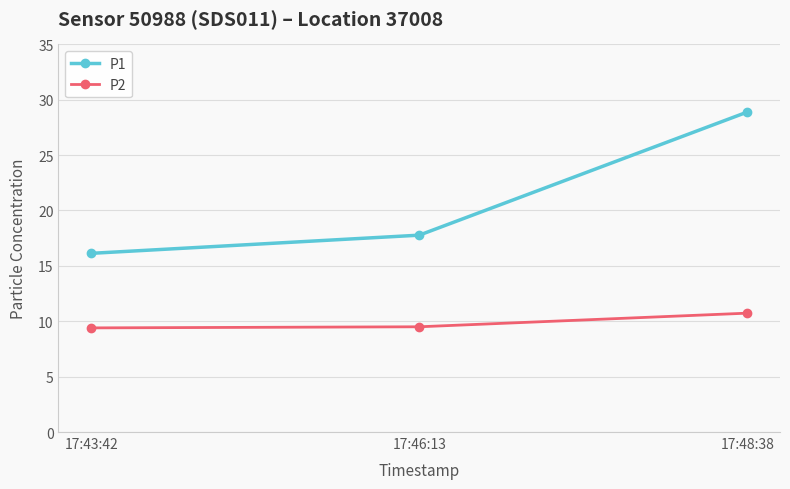

What is the average value of the P1 series?

20.9